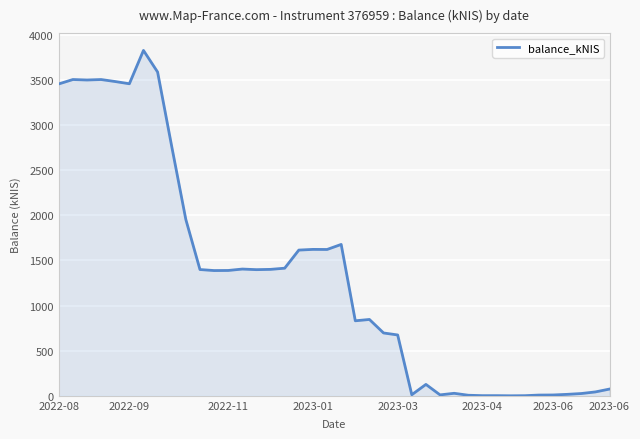

What is the difference between the maximum and minimum values?

3828.4